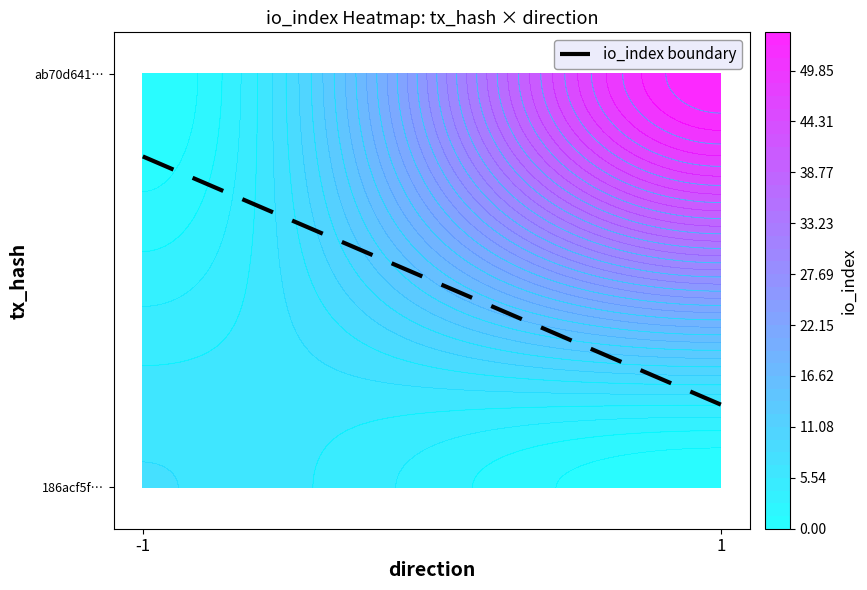

Which series has the largest total across all categories?

ab70d641e7f8c0c10fb4211db6350b9c1486a51